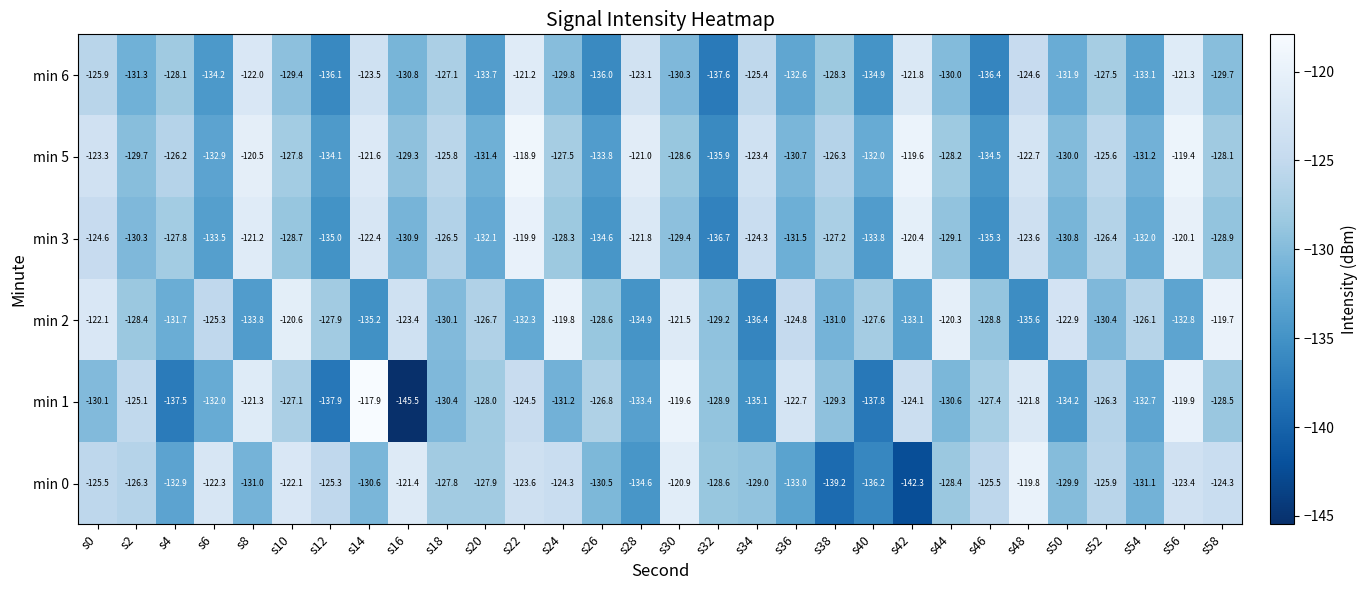

What is the sum of the min 6 values at s28 and s12?

-259.2